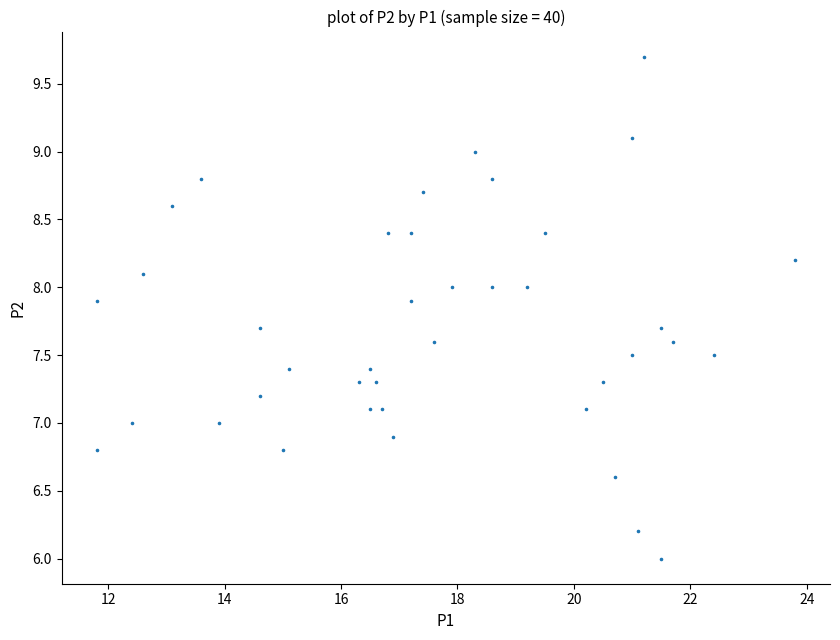

What is the range of Y values (max minus min)?

3.7